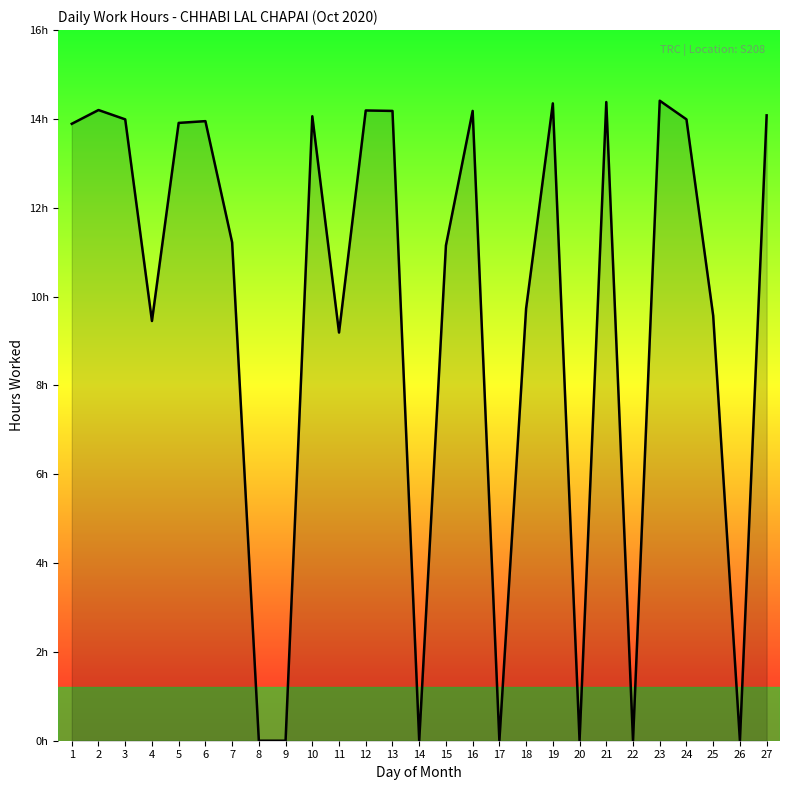

List the labels in order of value, largest first.

23, 21, 19, 2, 12, 13, 16, 27, 10, 3, 24, 6, 5, 1, 7, 15, 18, 25, 4, 11, 8, 9, 14, 17, 20, 22, 26